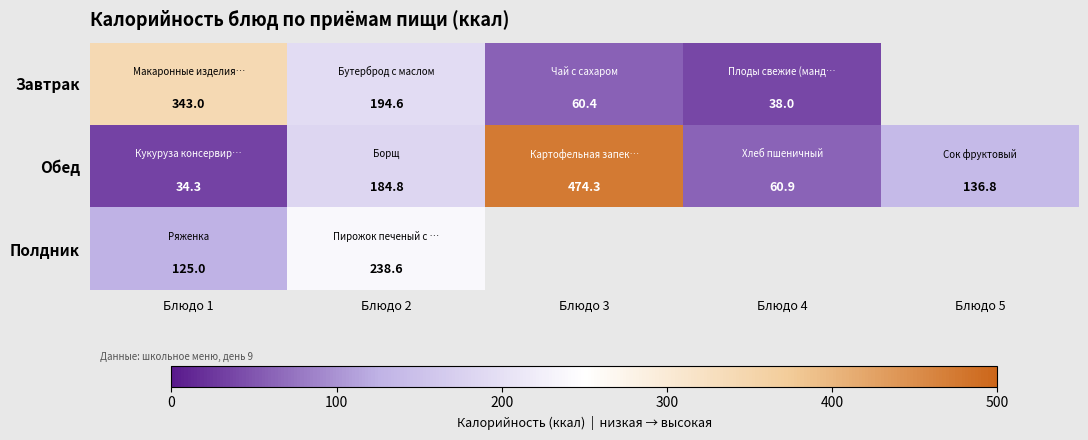

The value of Полдник at Блюдо 2 is 95.8. True or false?

False